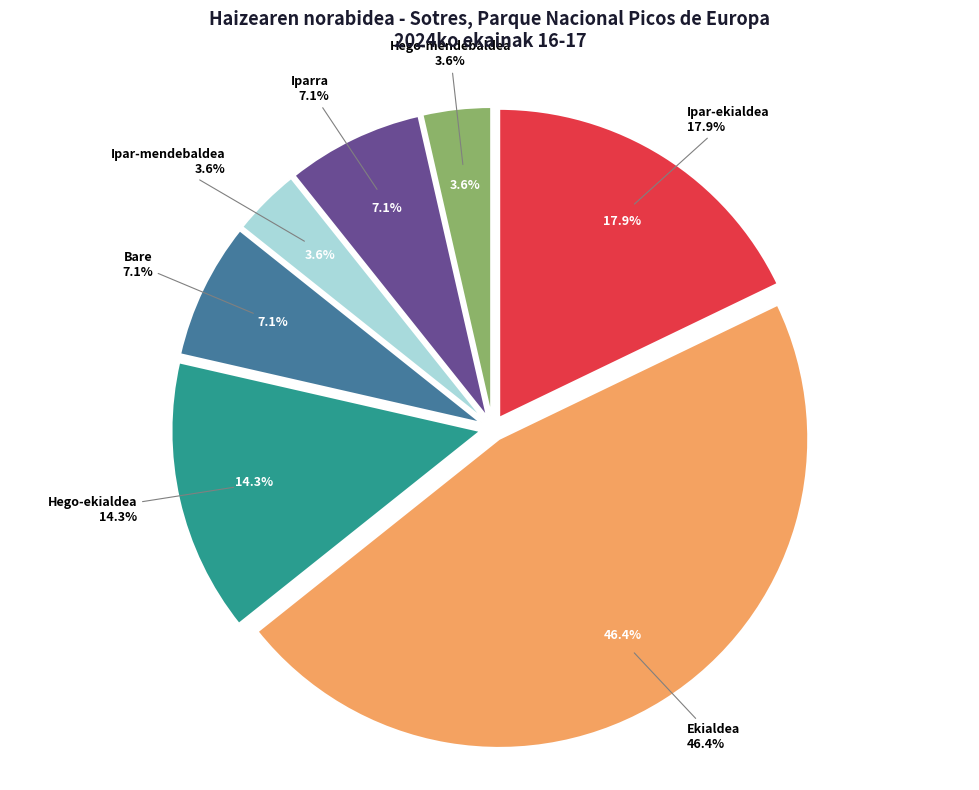

The Hego-ekialdea slice represents 26% of the pie. True or false?

False